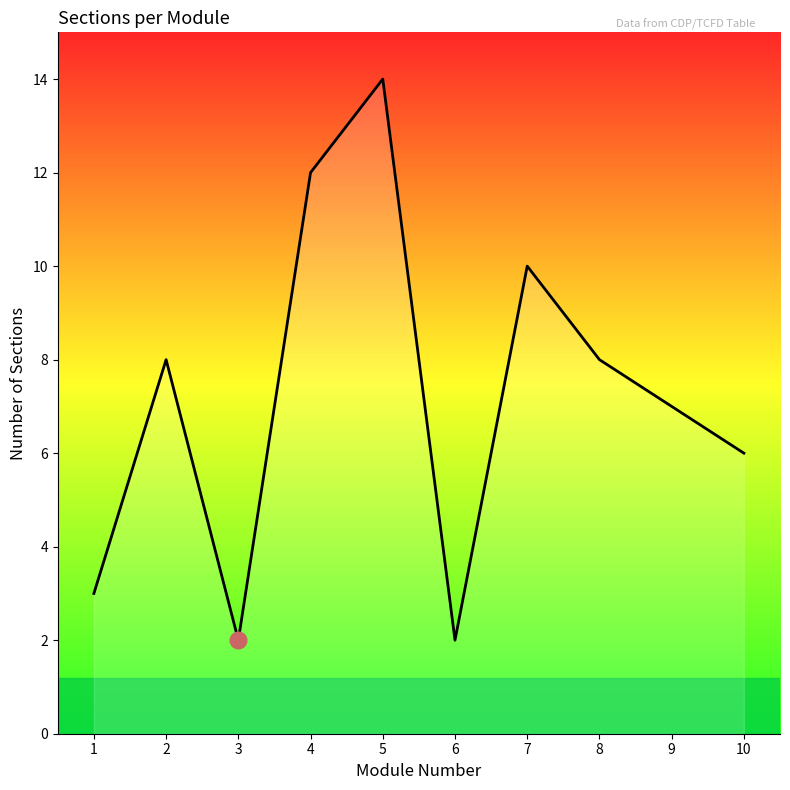

Approximately how many times larger is the value at 9 compared to 4?

0.6